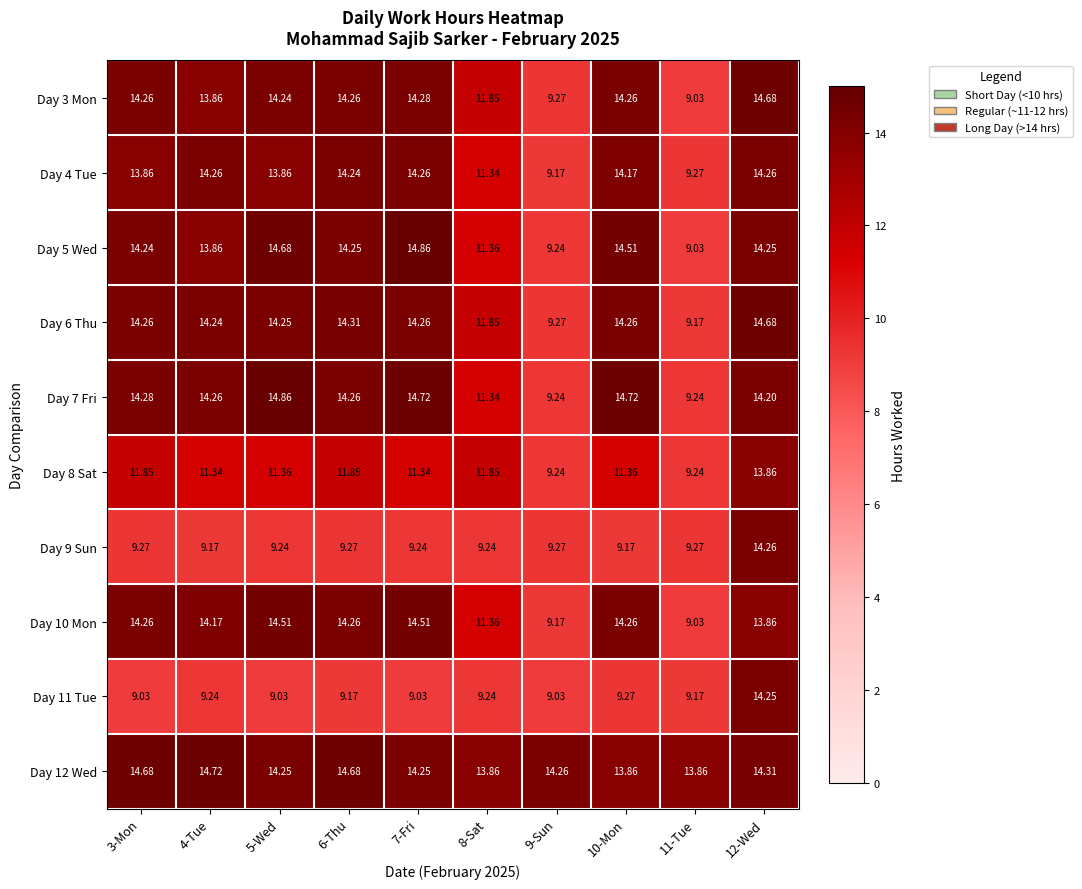

Is the value of Day 12 Wed at 6-Thu greater than the value of Day 9 Sun at 4-Tue?

Yes